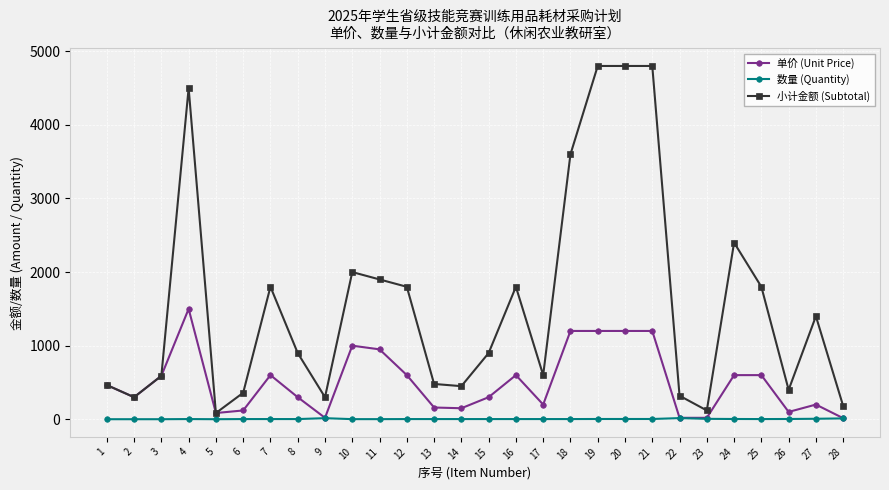

How many lines are shown in the chart?

3